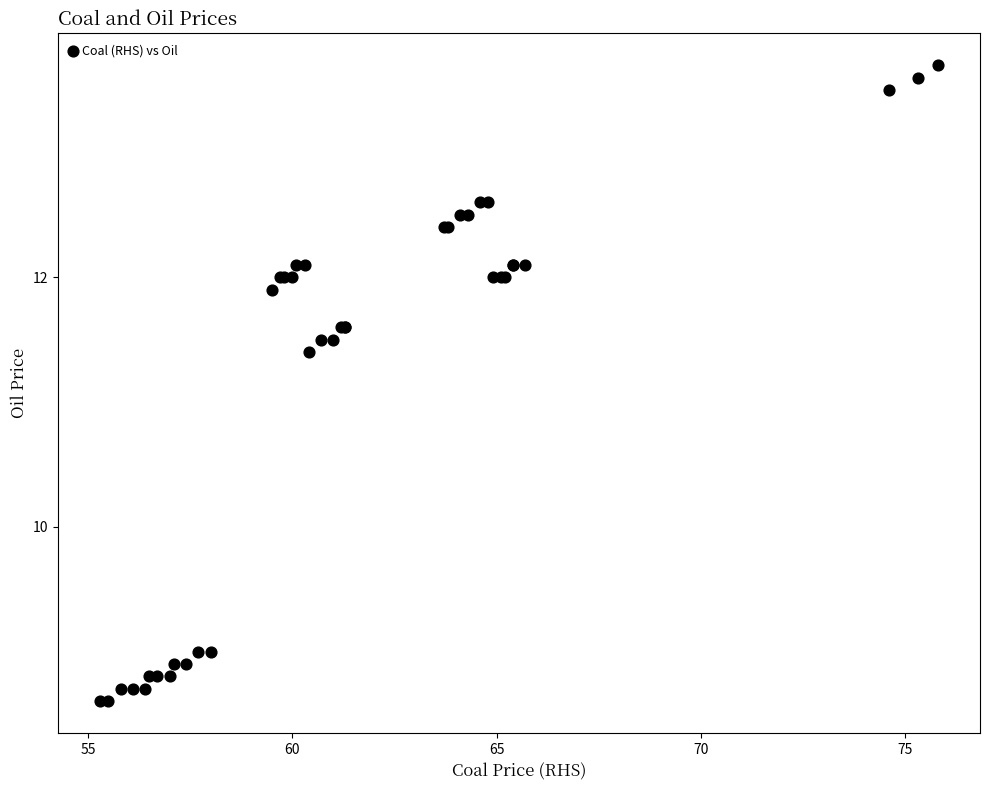

What Y value in the scatter plot is closest to 11?

11.4